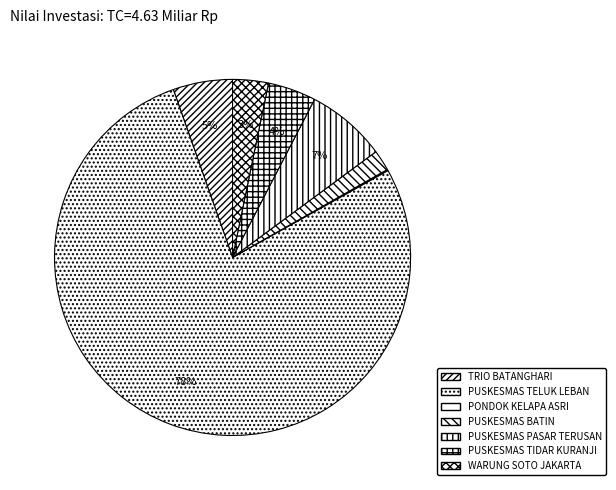

What is the smallest slice in the pie chart?

PONDOK KELAPA ASRI